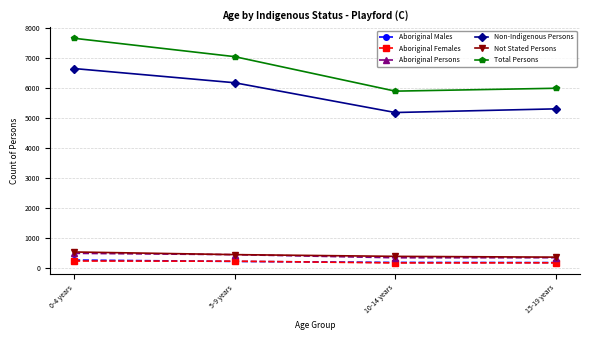

How many data points does each series have?

4